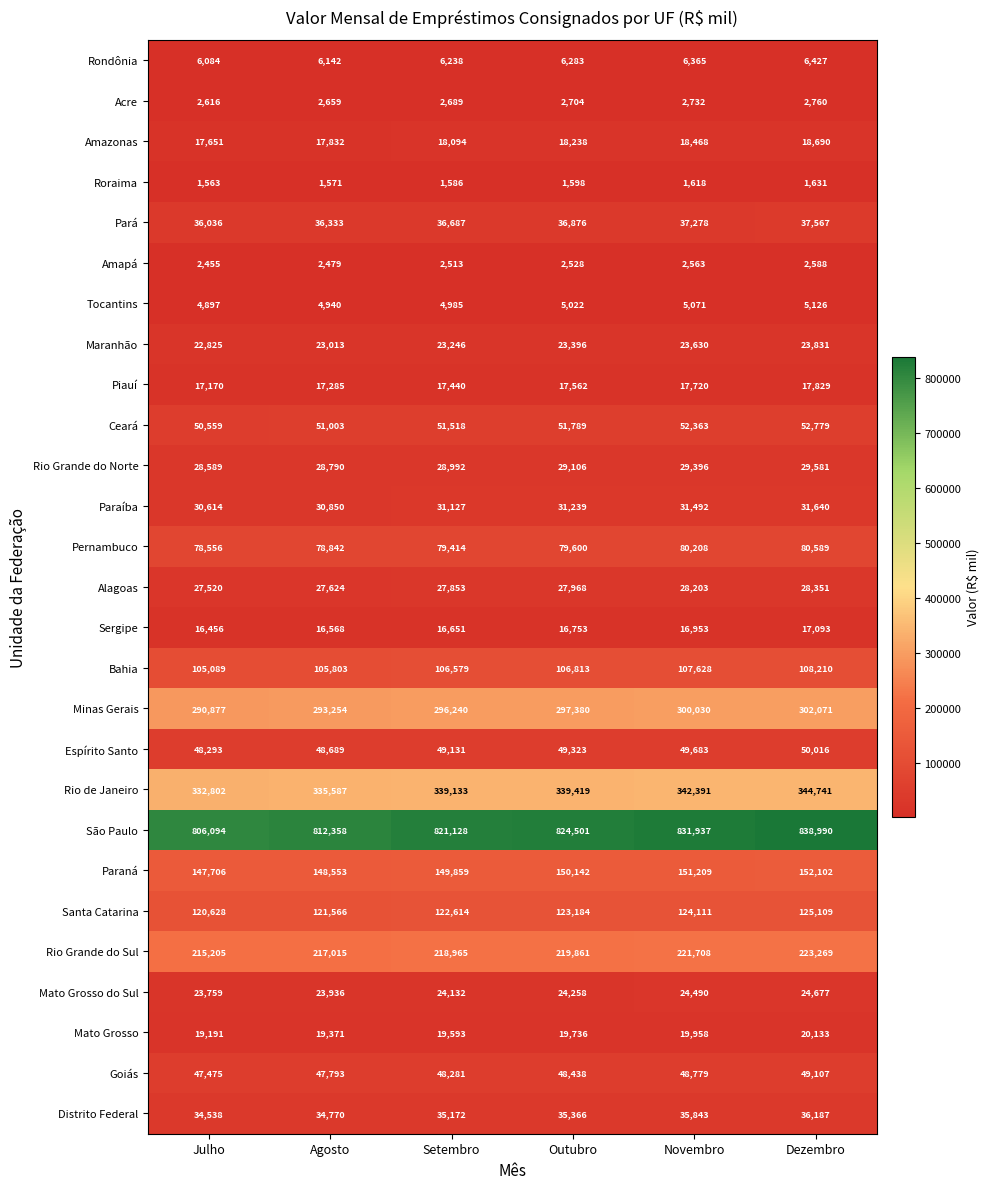

What is the sum of all Minas Gerais values?

1779852